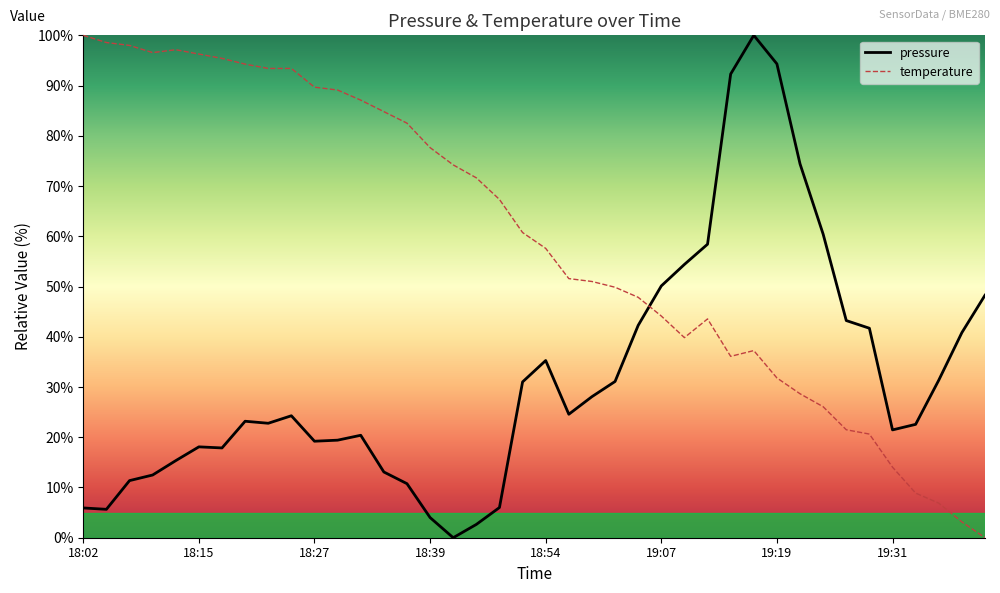

What is the difference between the maximum and minimum values in the pressure series?

100.0